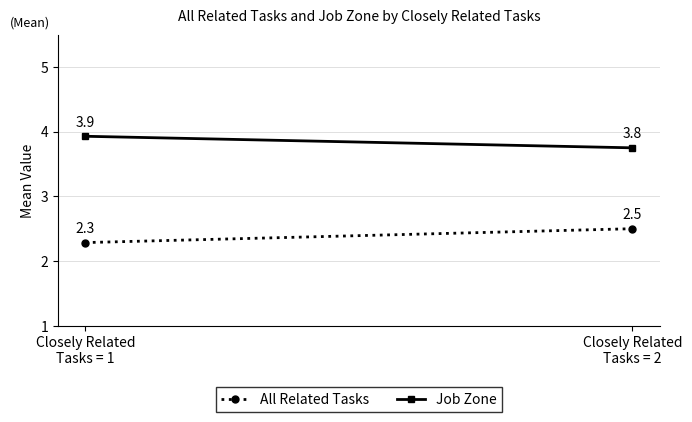

What is the sum of all Job Zone values?

7.7